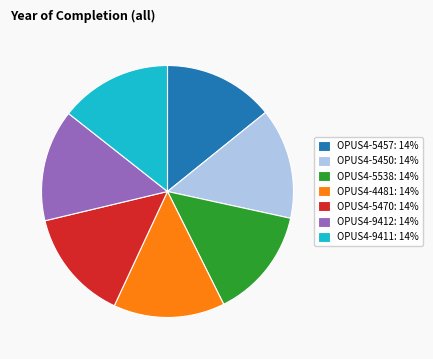

How many slices are in this pie chart?

7